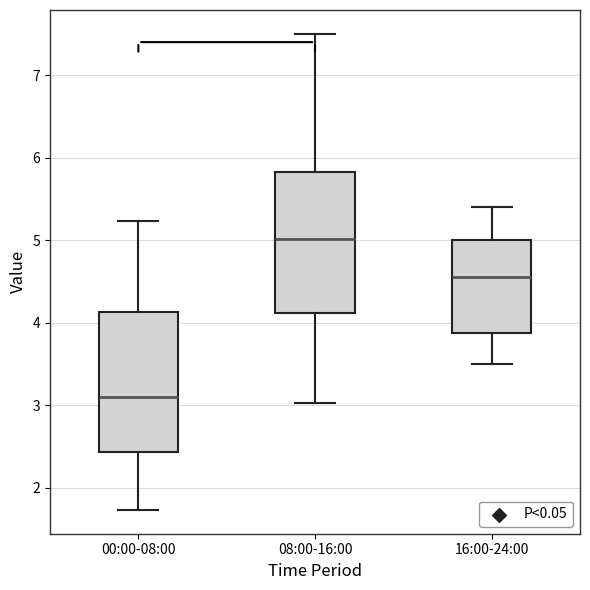

Where does the median line of the box for 16:00-24:00 sit on the y-axis? The values are not printed on the chart, so give them approximately, as read against the axis.

4.6